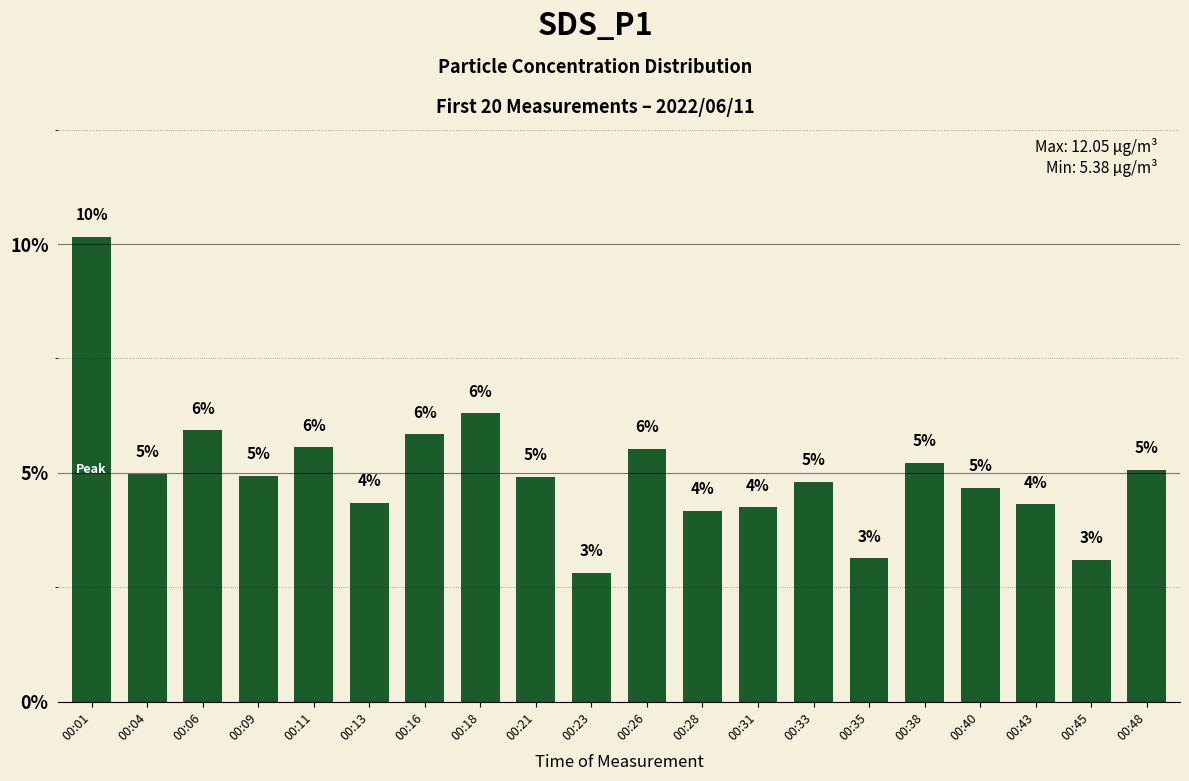

At which category does the chart reach its minimum across all series?

00:23